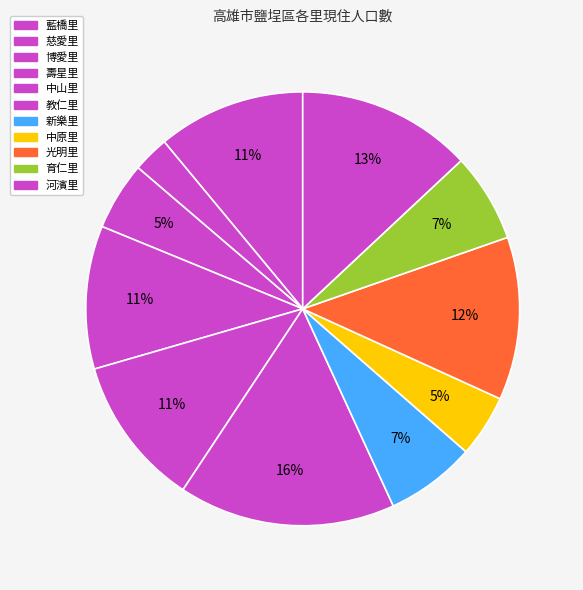

To the nearest percent, what percentage of the pie is 中原里?

5%